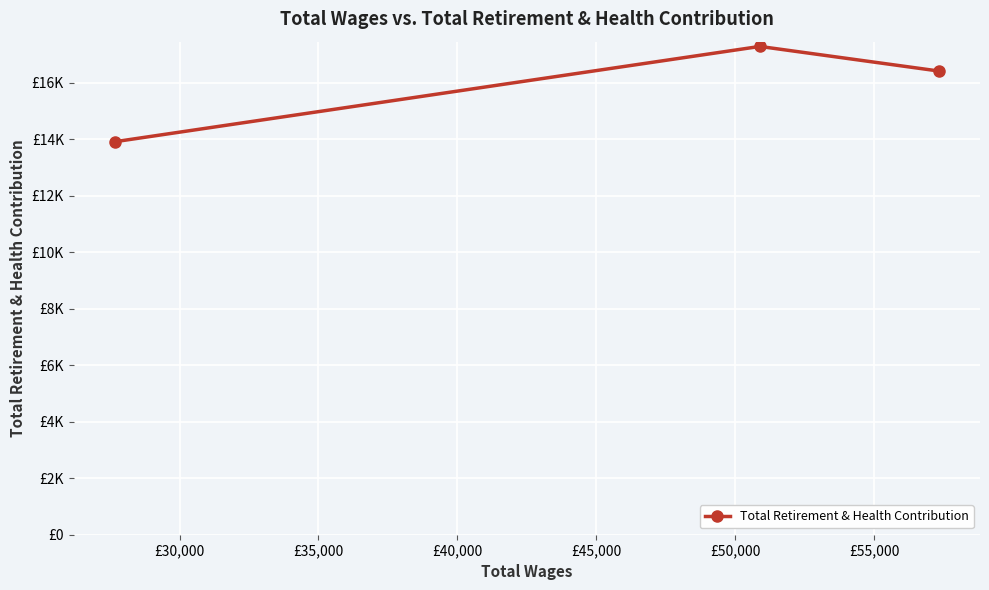

Is this an area chart (filled region under the line)?

No